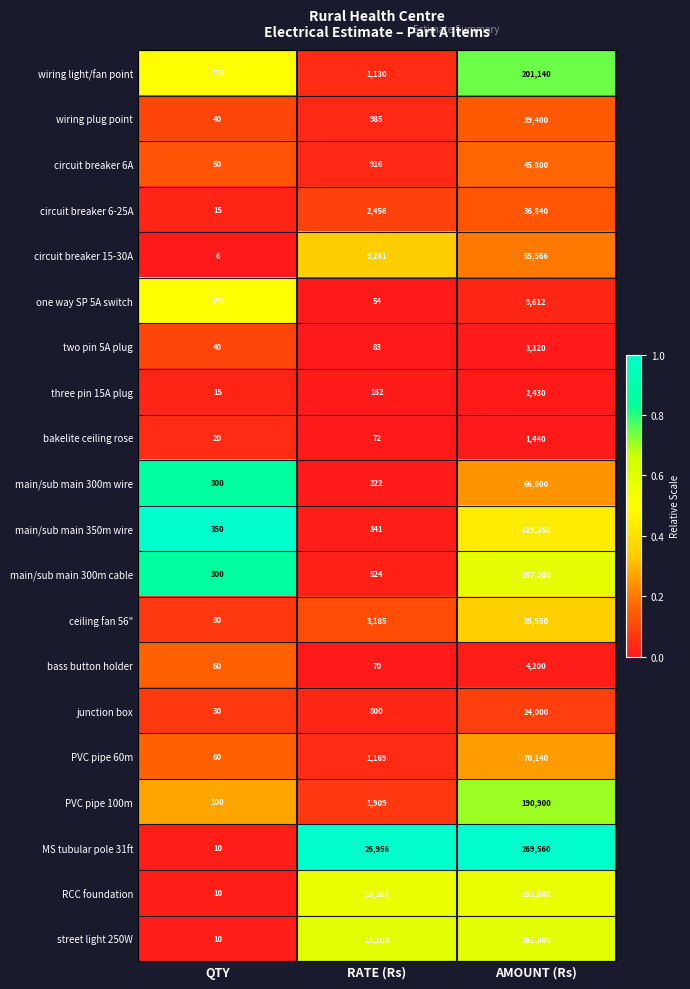

Which series changed the most between QTY and AMOUNT (Rs)?

MS tubular pole 31ft